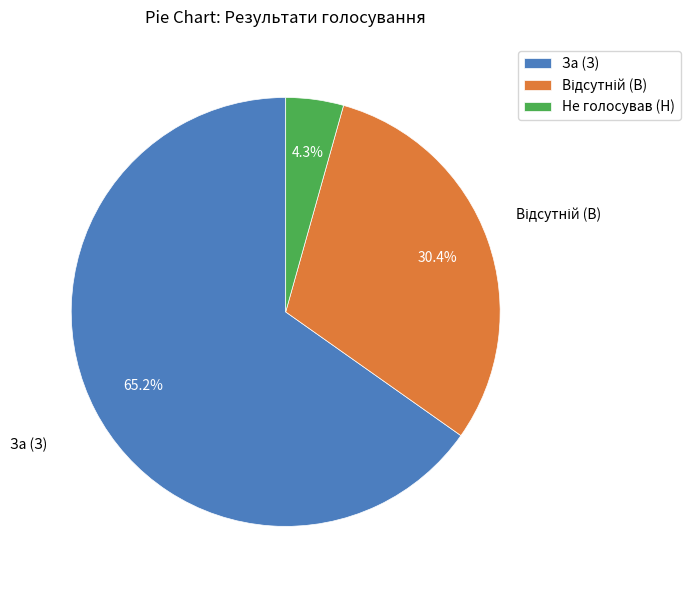

To the nearest percent, what portion does За (З) represent?

65%